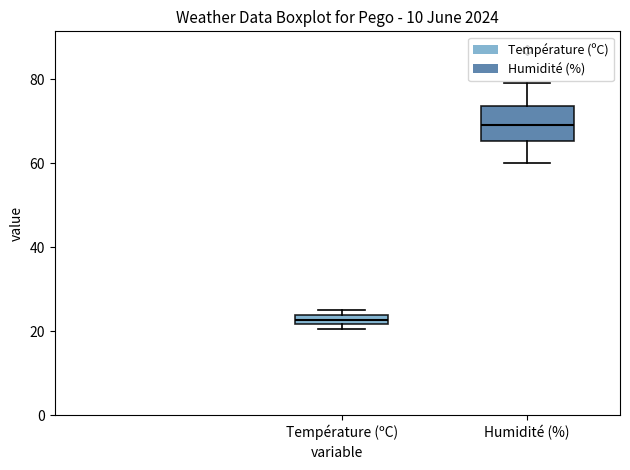

Where is the upper edge of the box for Humidité (%) on the y-axis? The values are not printed on the chart, so give them approximately, as read against the axis.

74